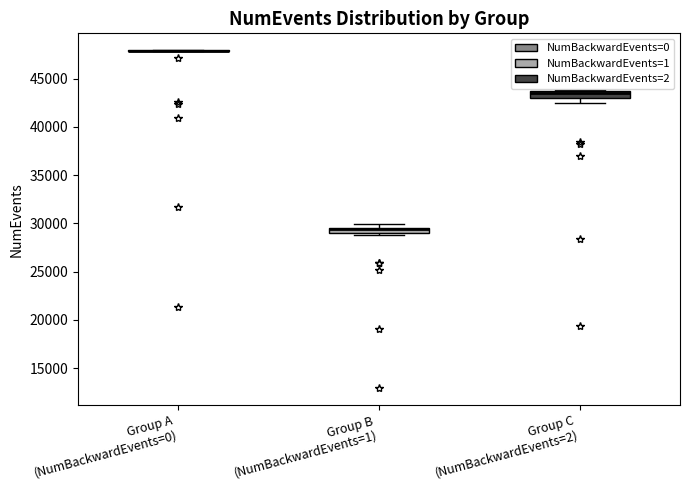

Where is the upper edge of the box for Group C (NumBackwardEvents=2) on the y-axis? The values are not printed on the chart, so give them approximately, as read against the axis.

43500